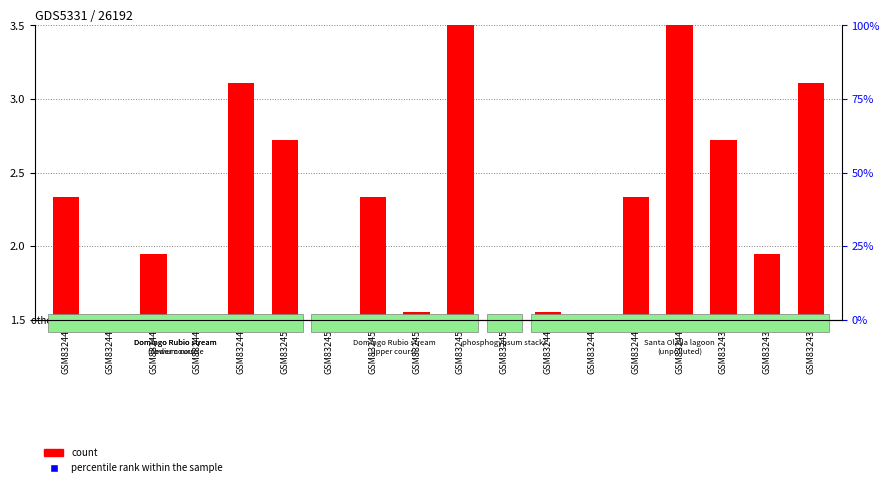

Which series reaches the minimum Y coordinate?

percentile rank within the sample